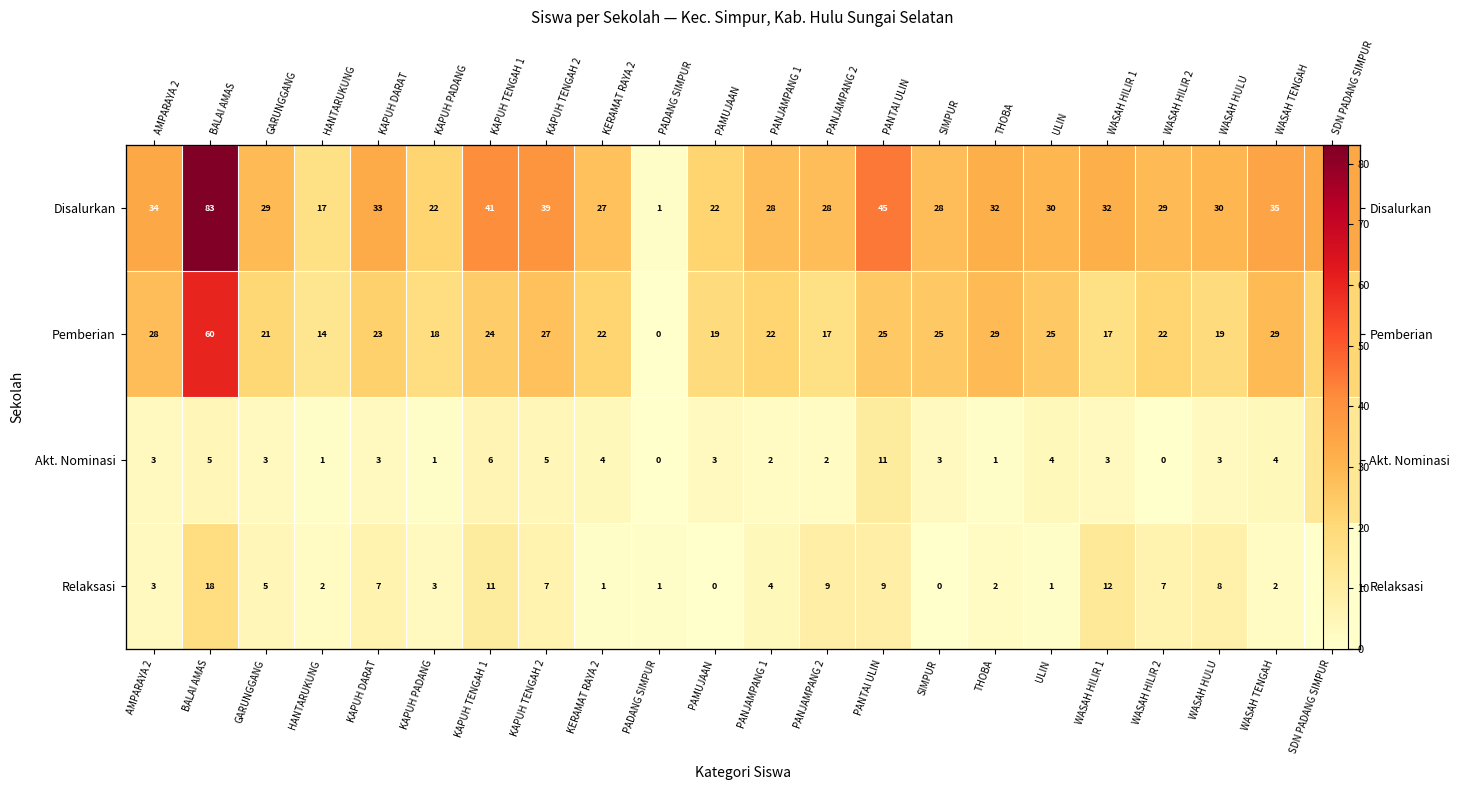

How many values in the Akt. Nominasi series are below 3?

7